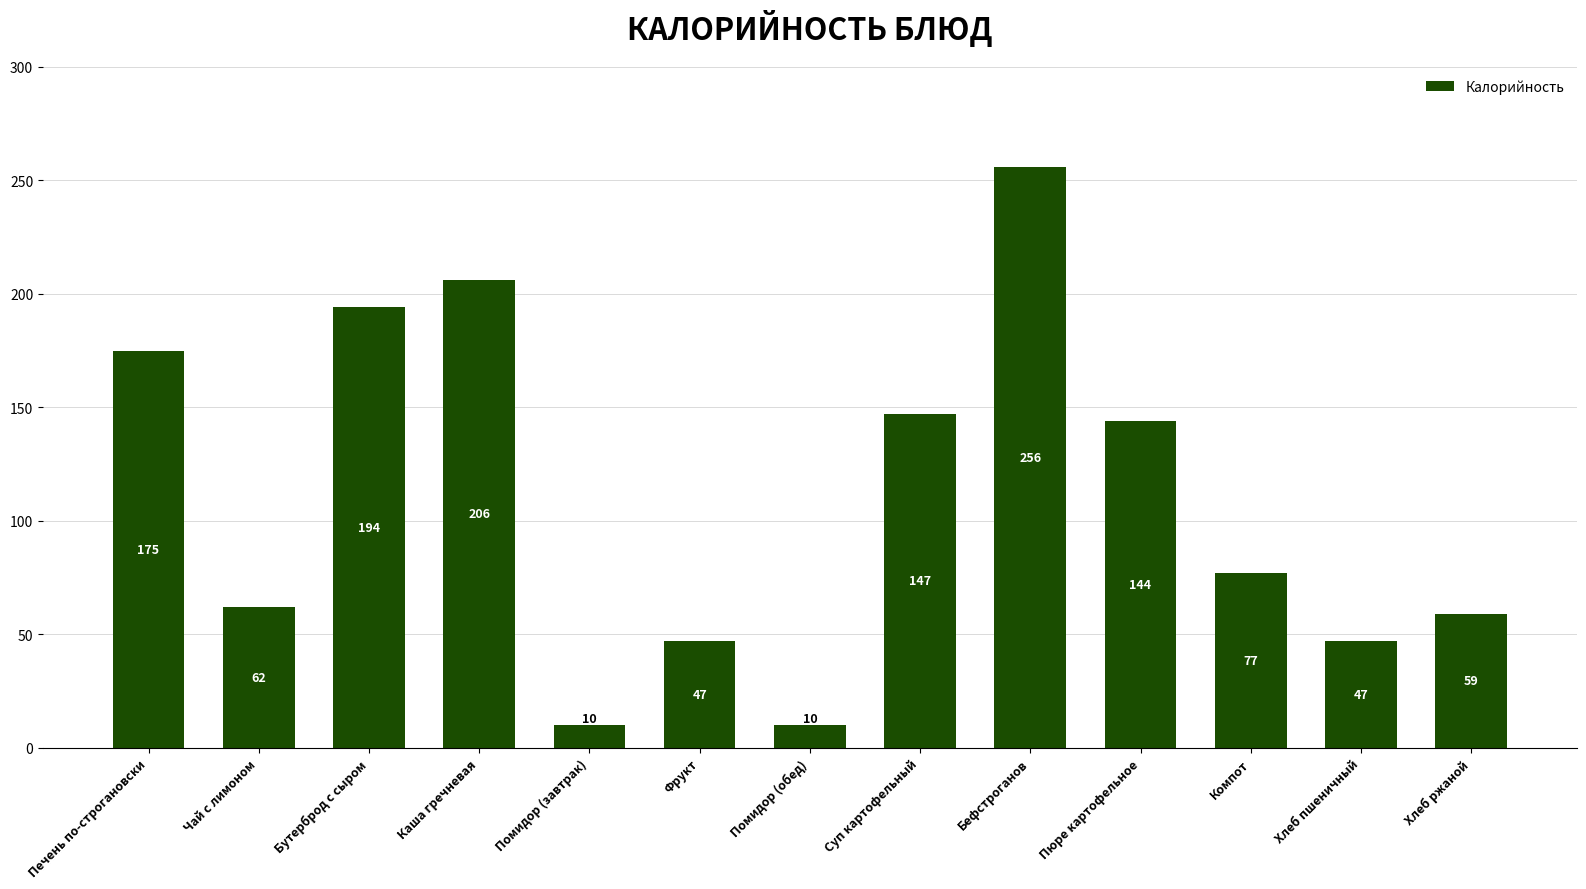

Reading left to right, what are all the values shown in this chart?

Печень по-строгановски=175	Чай с лимоном=62	Бутерброд с сыром=194	Каша гречневая=206	Помидор (завтрак)=10	Фрукт=47	Помидор (обед)=10	Суп картофельный=147	Бефстроганов=256	Пюре картофельное=144	Компот=77	Хлеб пшеничный=47	Хлеб ржаной=59